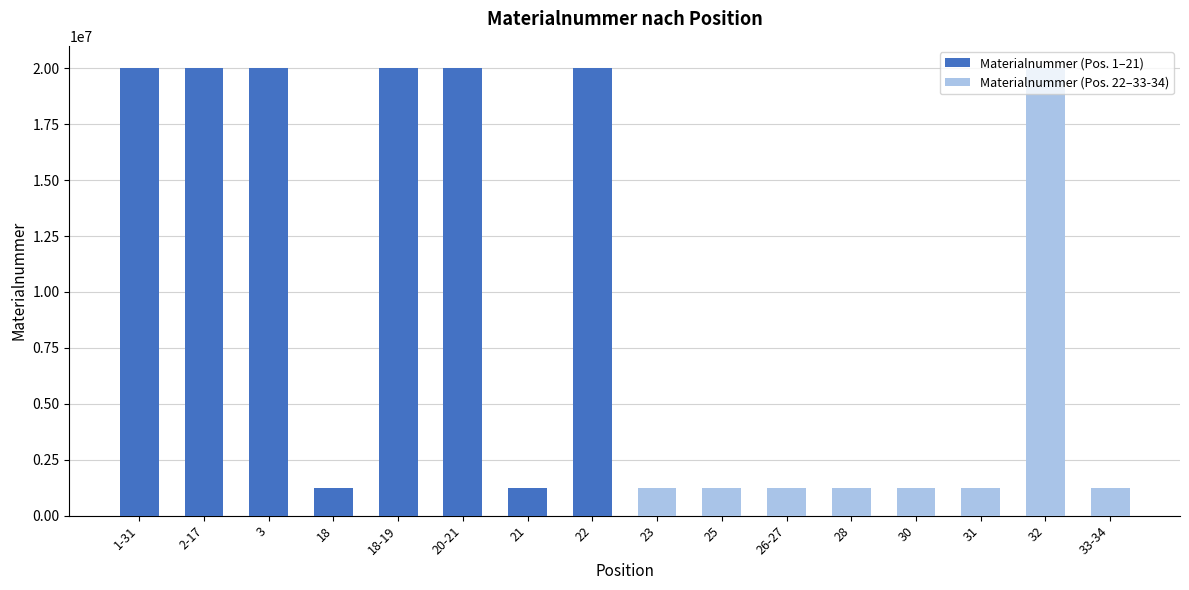

Rank the series by their average value, from highest to lowest.

Materialnummer (Pos. 1–21), Materialnummer (Pos. 22–33-34)